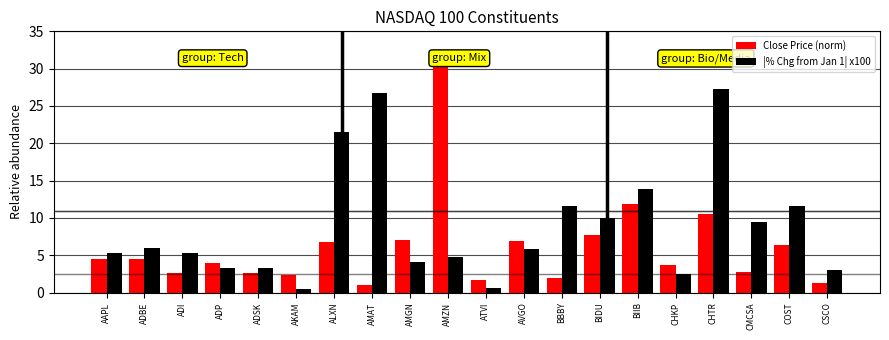

What is the value of the |% Chg from Jan 1| x100 bar at the 12th from the left?

5.8